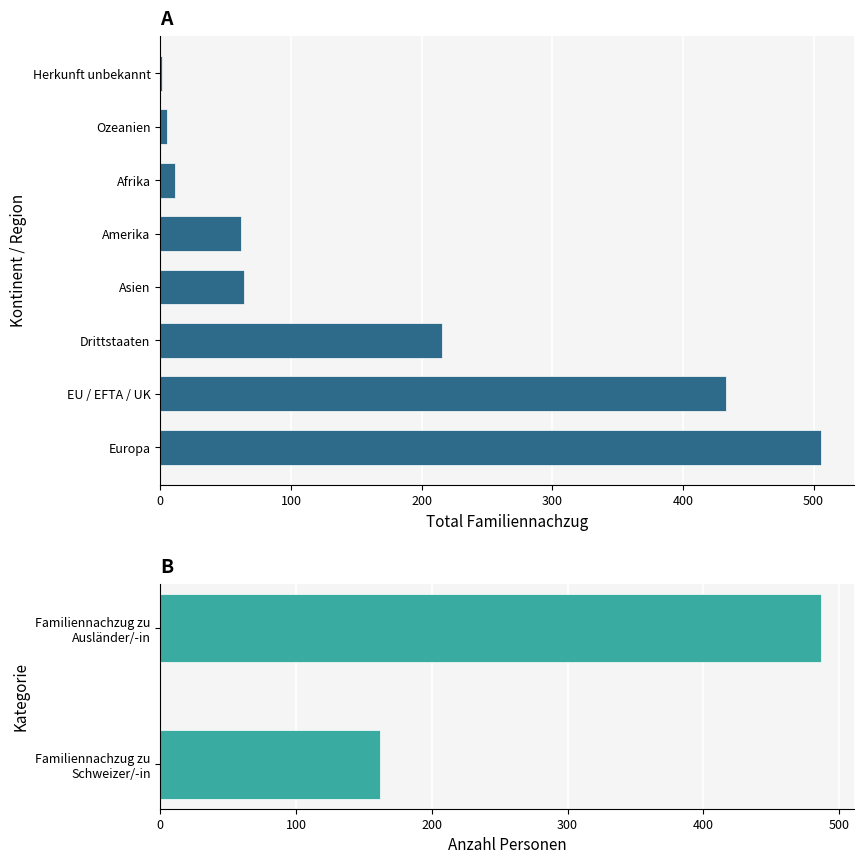

At which category is the sum across all series the highest?

Europa